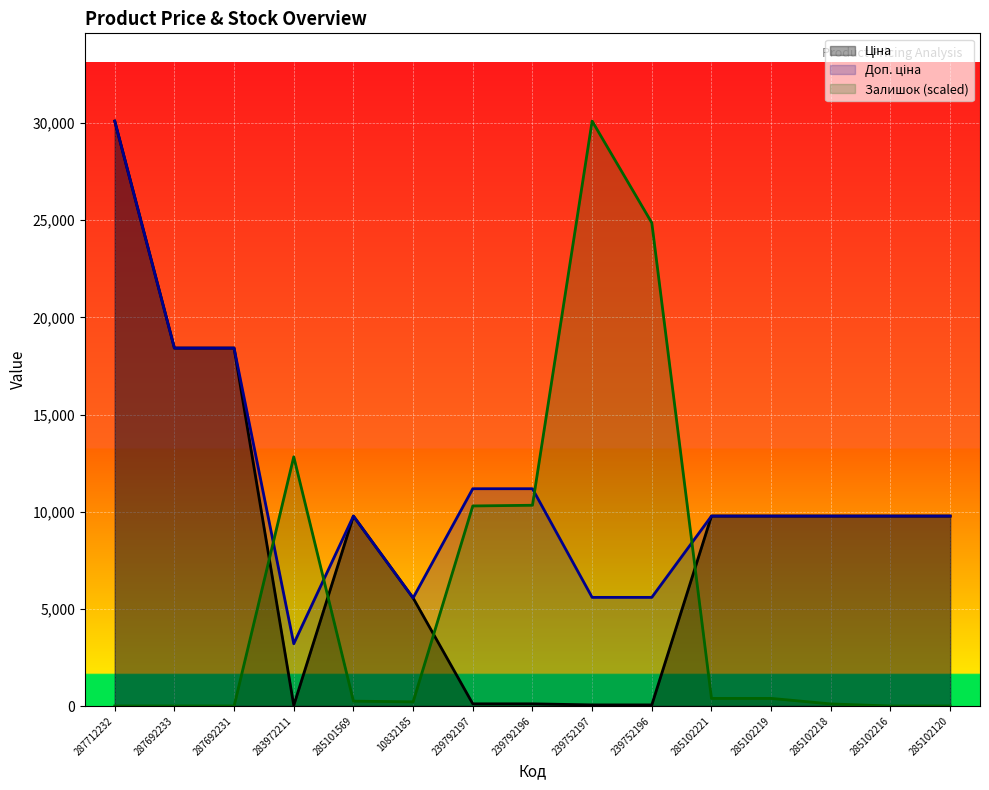

How many interior local peaks does the Доп. ціна series have?

1